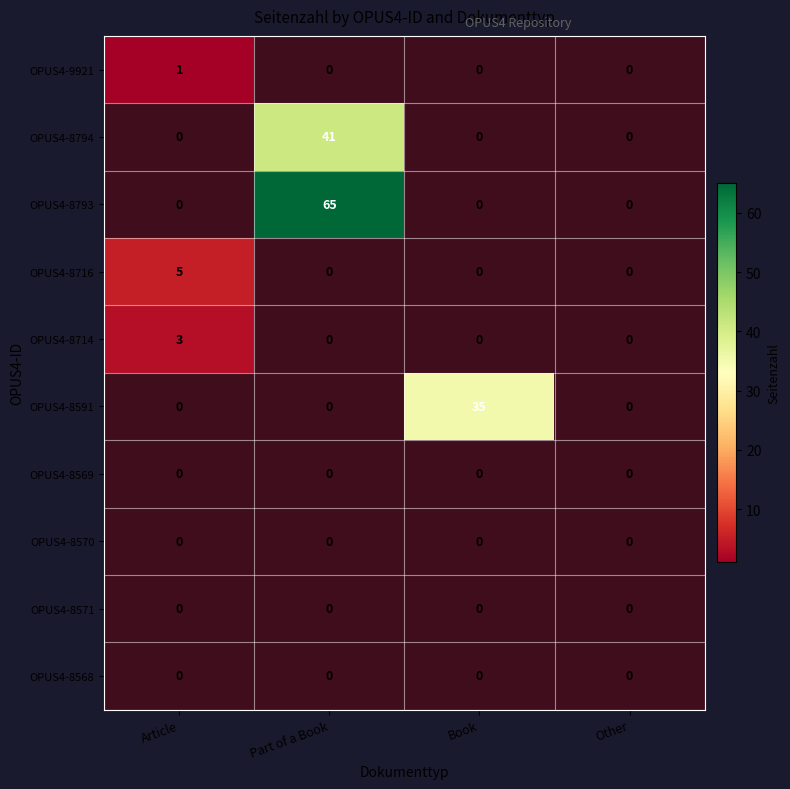

Count the number of categories in the chart.

4